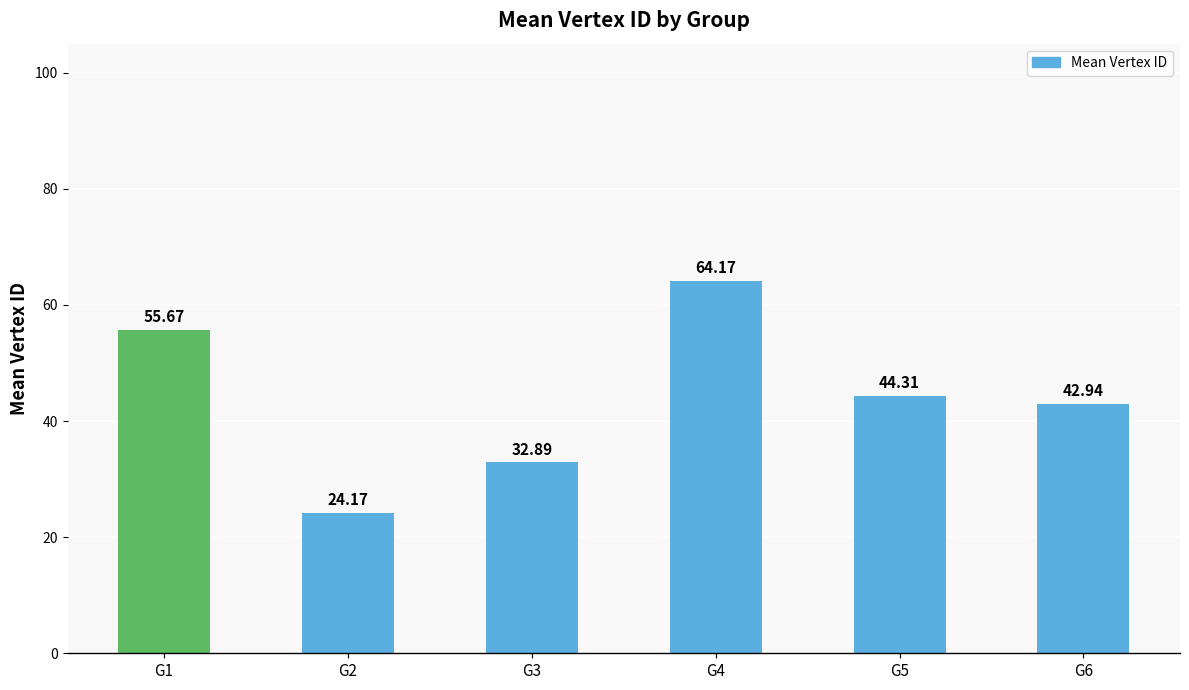

What is the value of the 4th bar from the left?

64.2